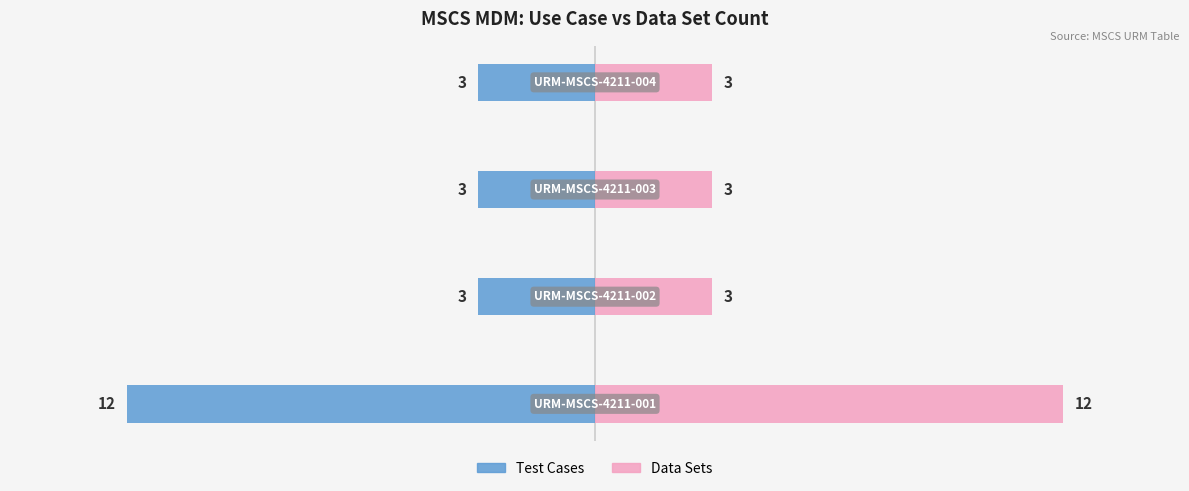

The value of Data Sets at 0 is 12. True or false?

True